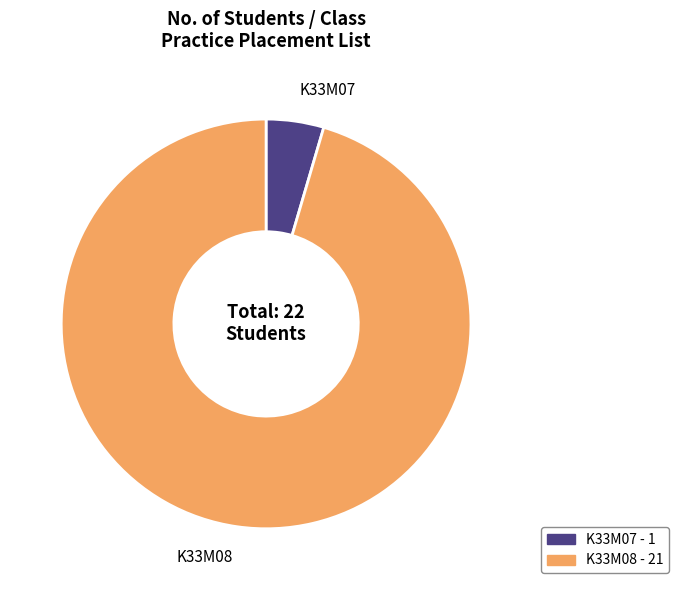

Is the sum of K33M07 and K33M08 greater than half?

Yes